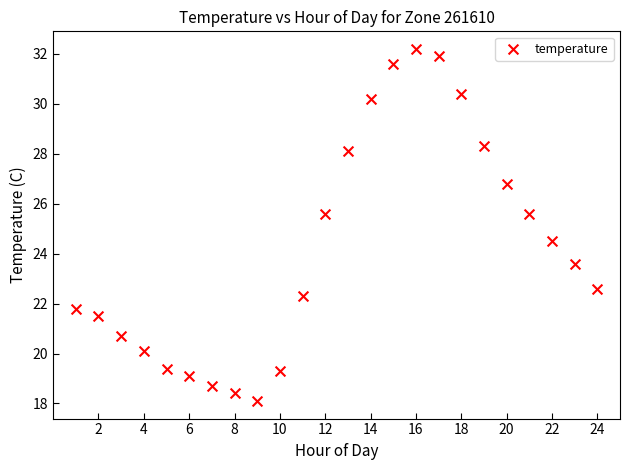

What is the range of X values (max minus min)?

23.0